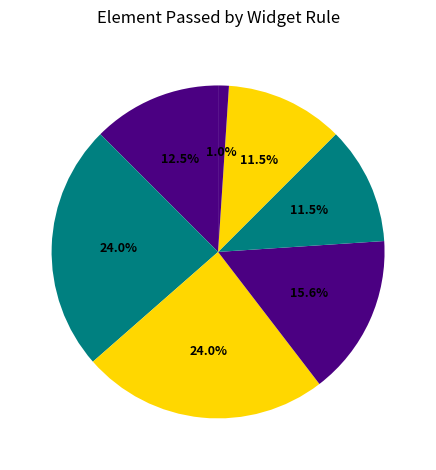

Count the number of slices in the pie.

7